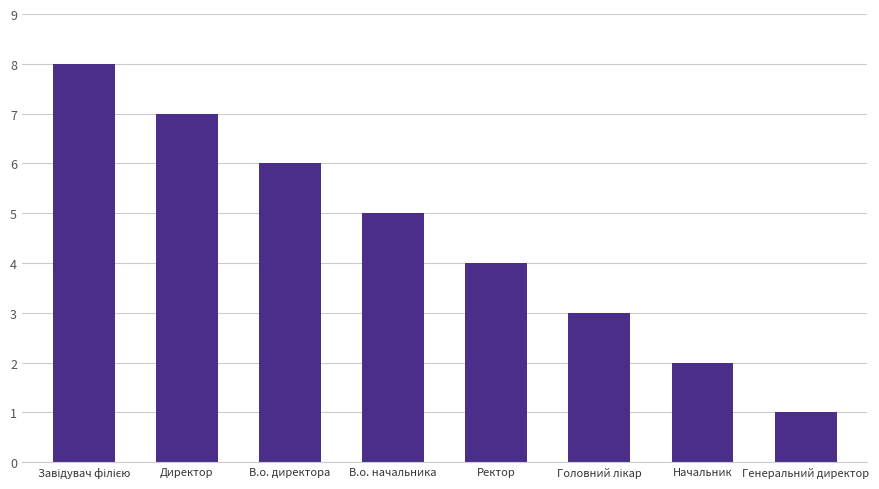

Does the chart contain stacked bars?

No